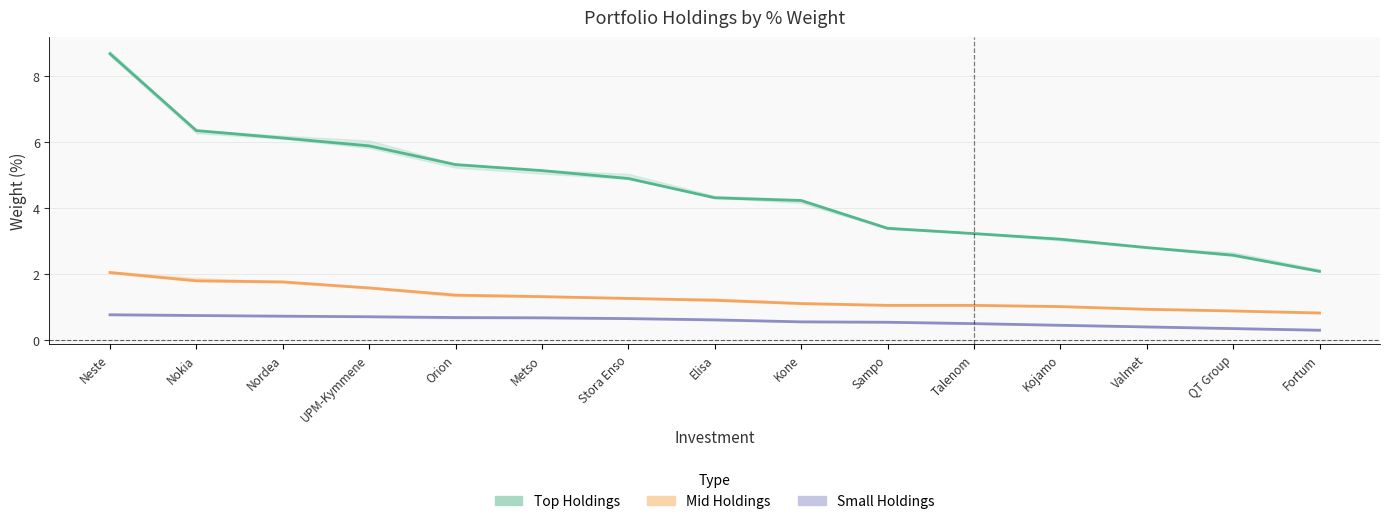

Which label corresponds to the smallest value in the chart?

Fortum